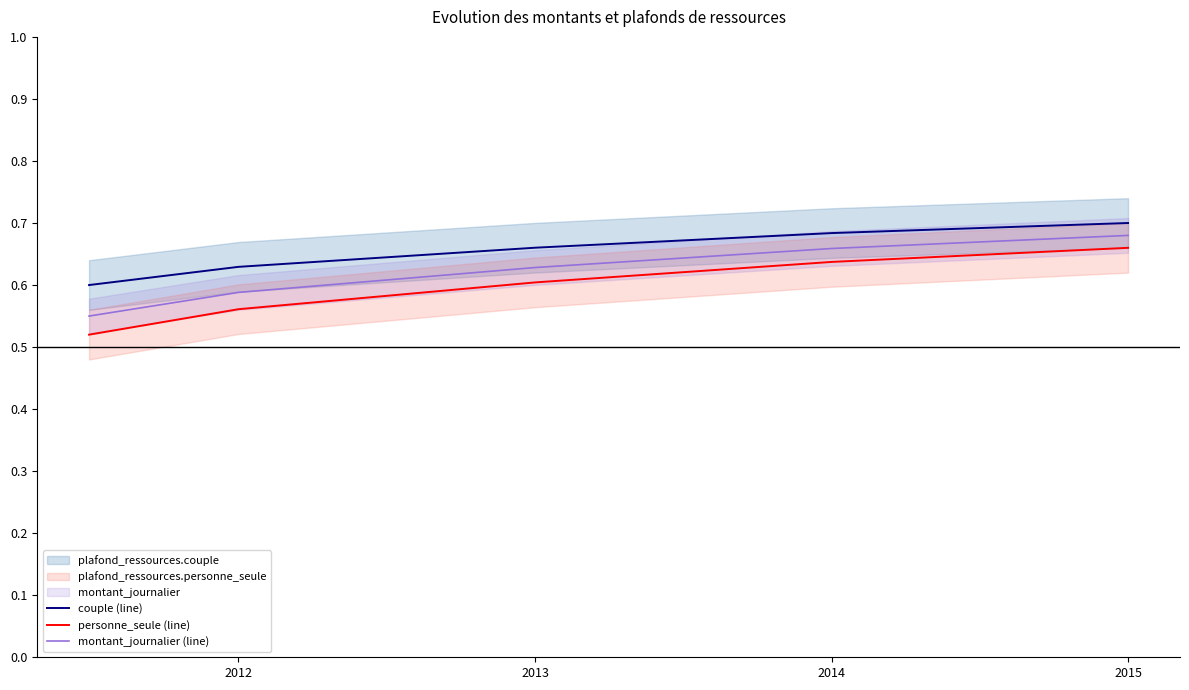

What is the total value across all series at 2014?

2.0